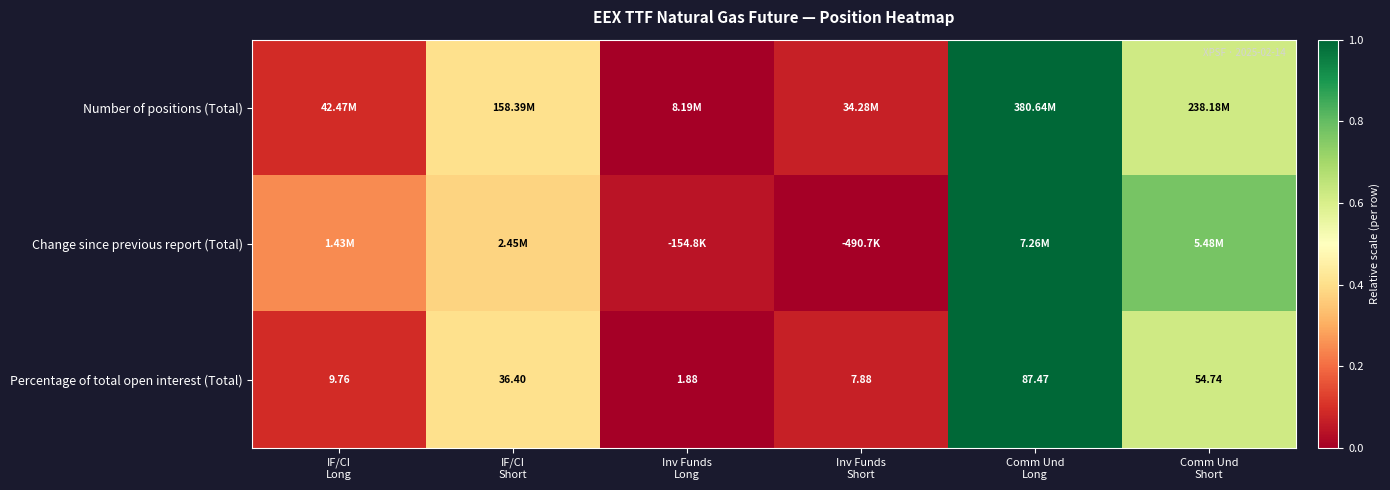

How many data points does each series have?

6